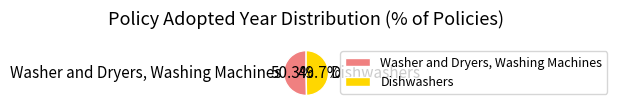

Rank the categories by value from lowest to highest.

Dishwashers, Washer and Dryers, Washing Machines